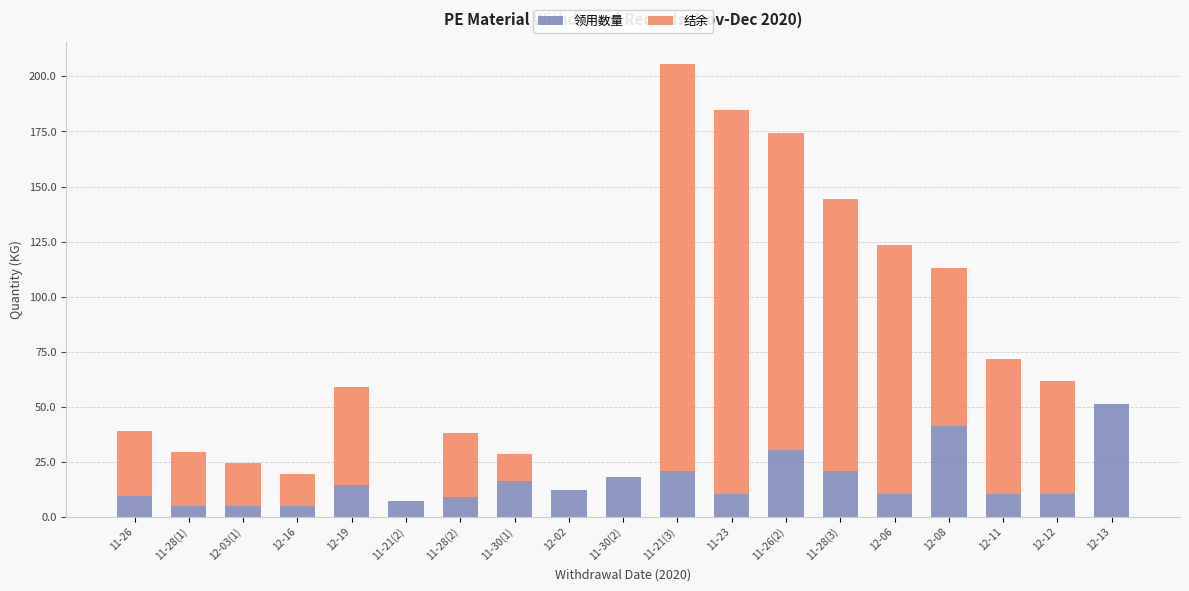

Which category has the highest value in the 领用数量 series?

12-13